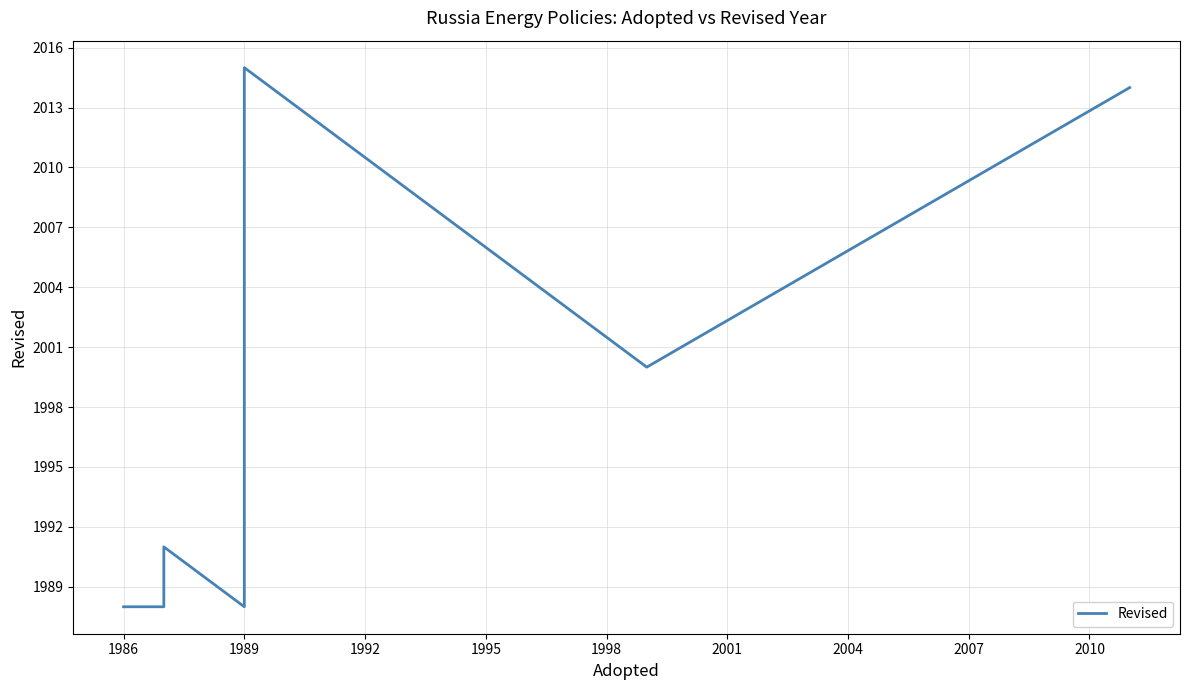

The value at 1989 is 952. True or false?

False